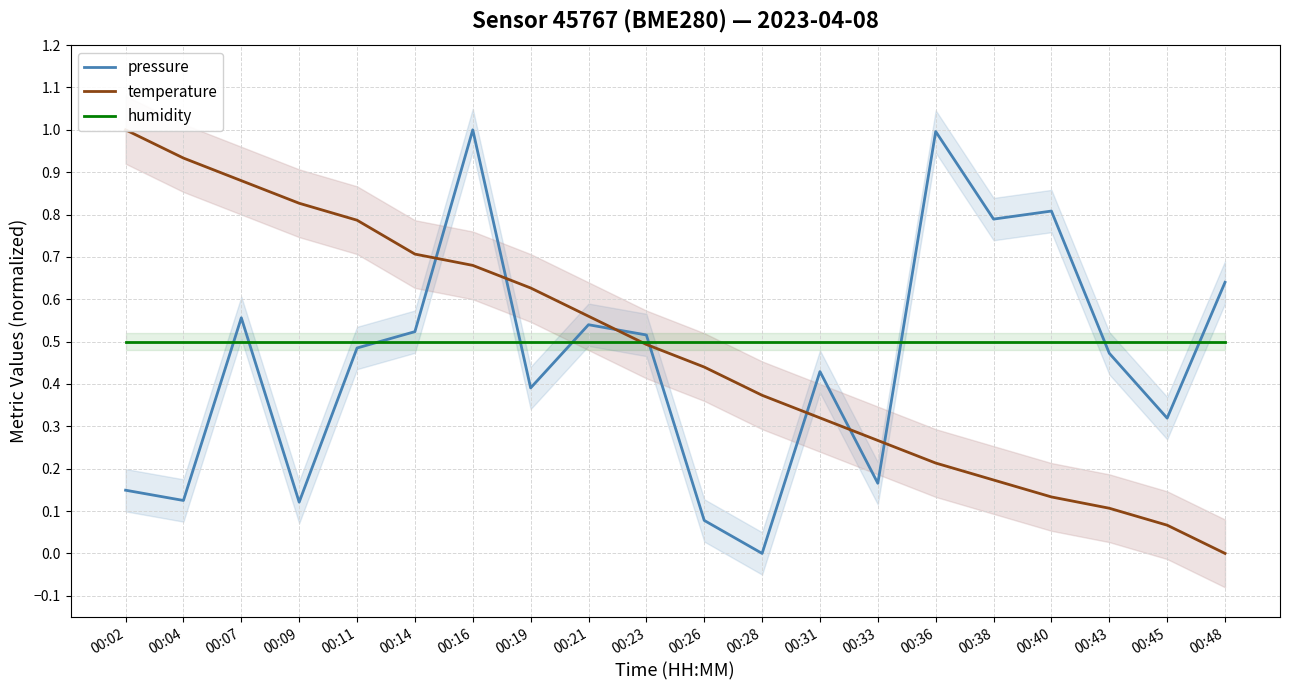

What is the total value across all series at 00:36?

1.7